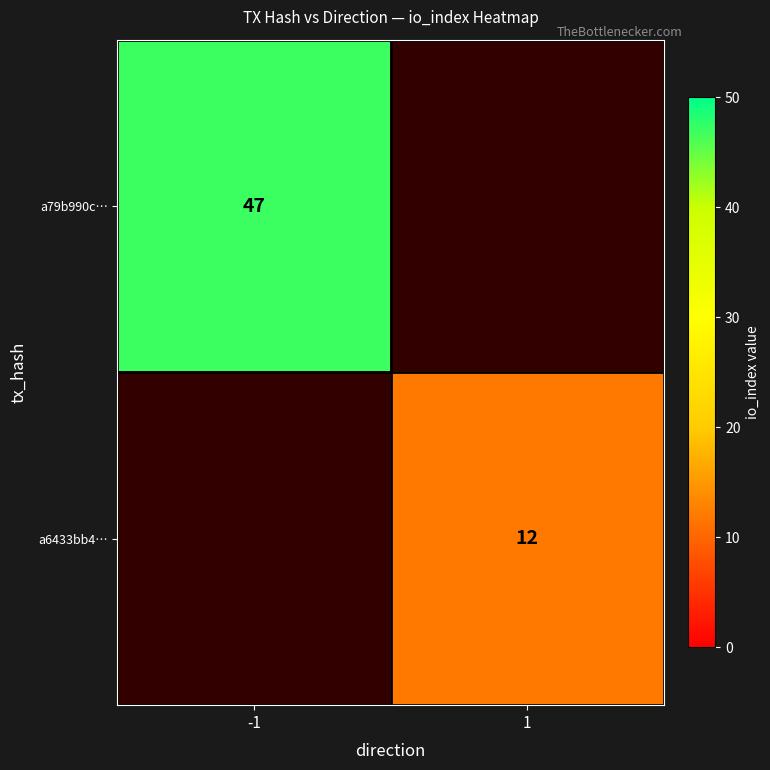

The a79b990c… series shows 47 at -1. True or false?

True